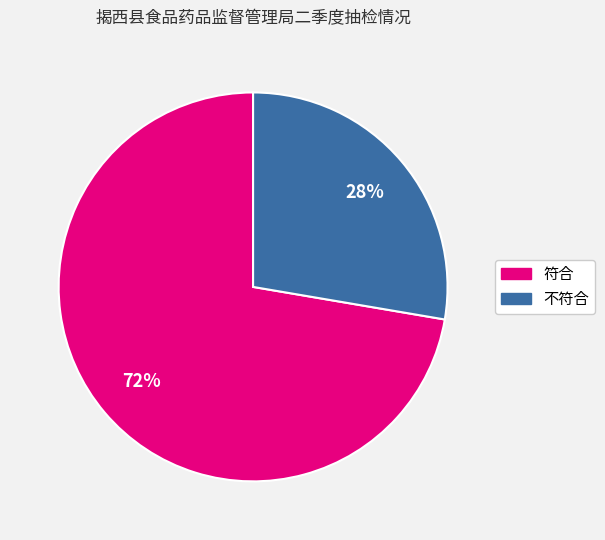

Combined, do 符合 and 不符合 account for over 50%?

Yes